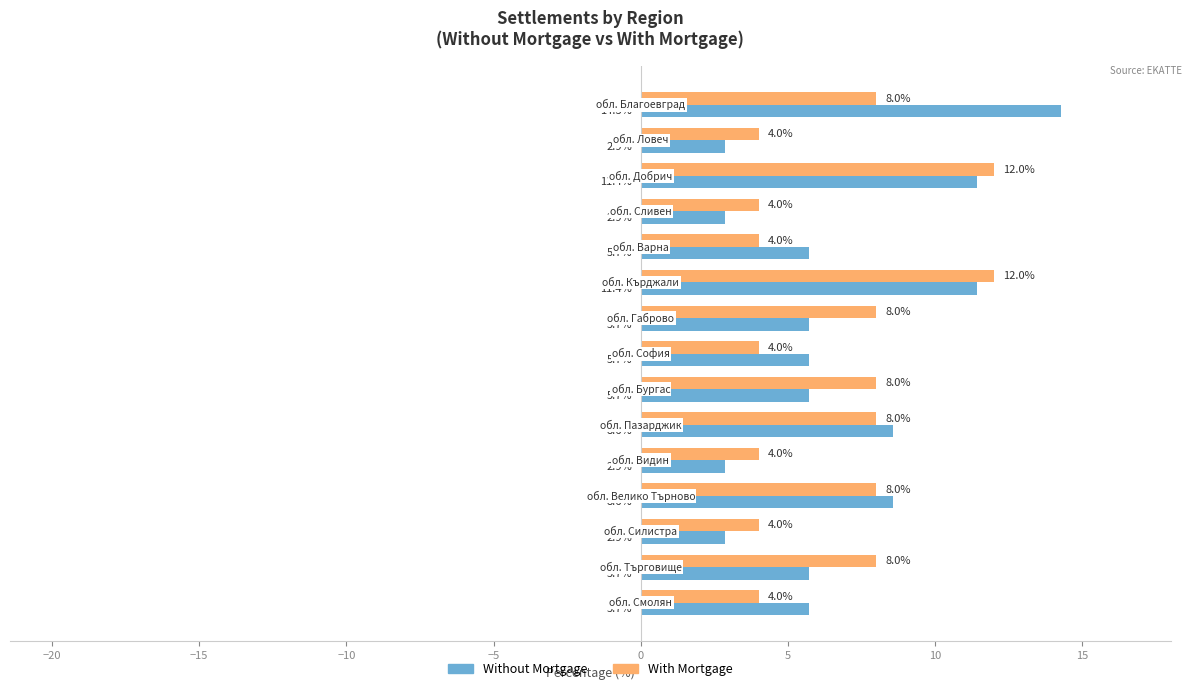

What is the difference between the maximum and minimum values in the Without Mortgage series?

11.4